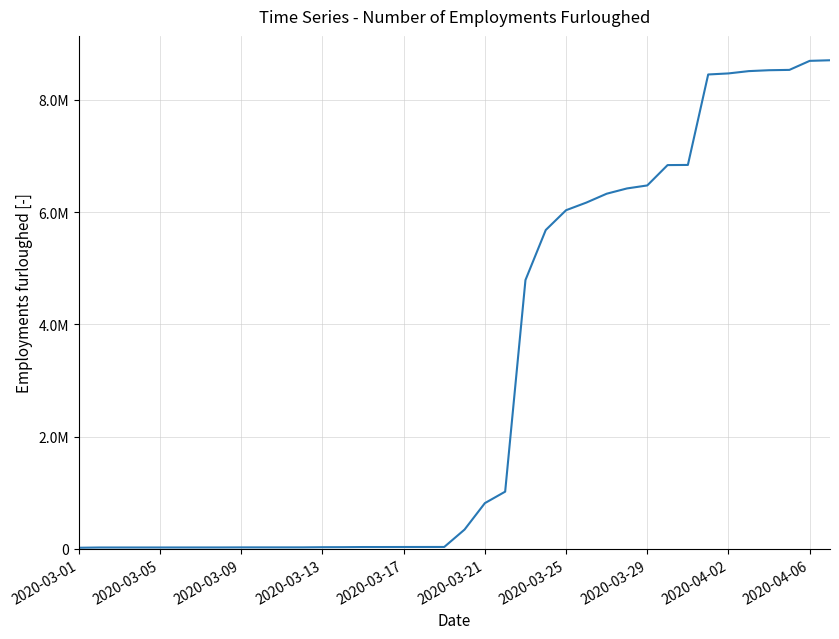

Does the chart have visible grid lines?

Yes